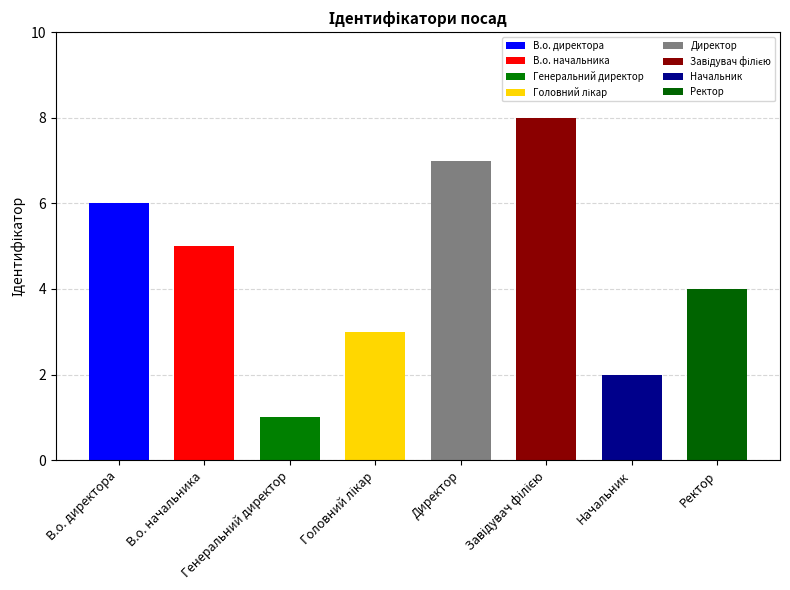

What position from the right is В.о. начальника?

7